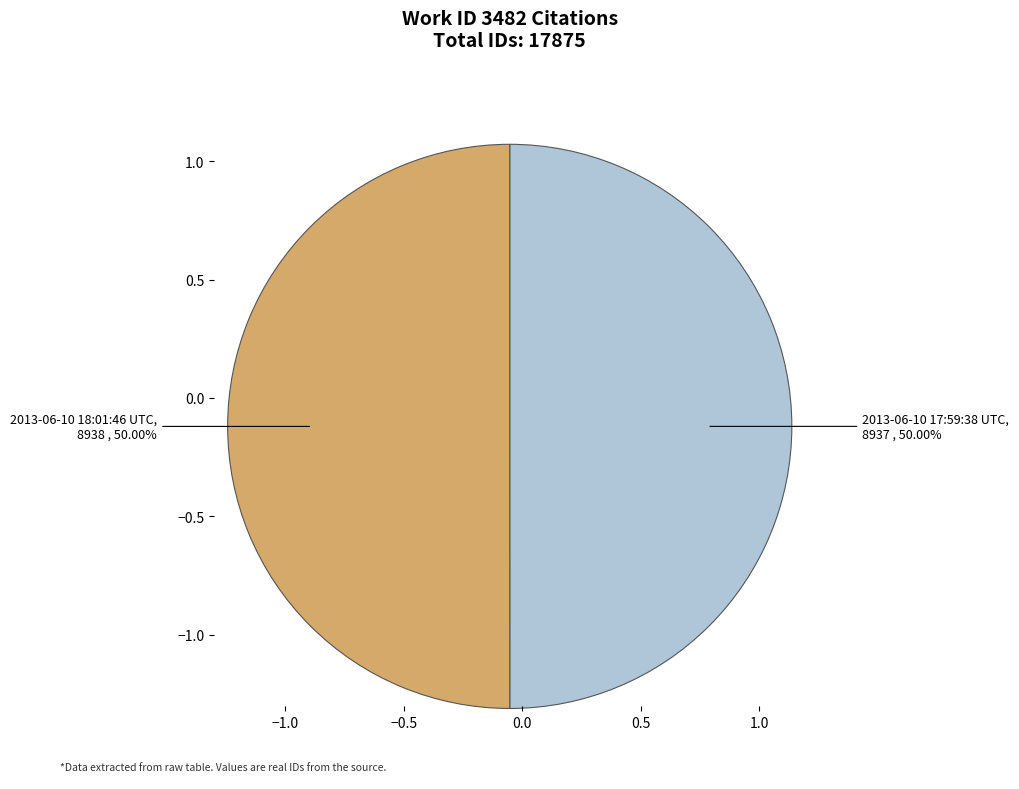

Is the sum of 2013-06-10 18:01:46 UTC and 2013-06-10 17:59:38 UTC greater than half?

Yes